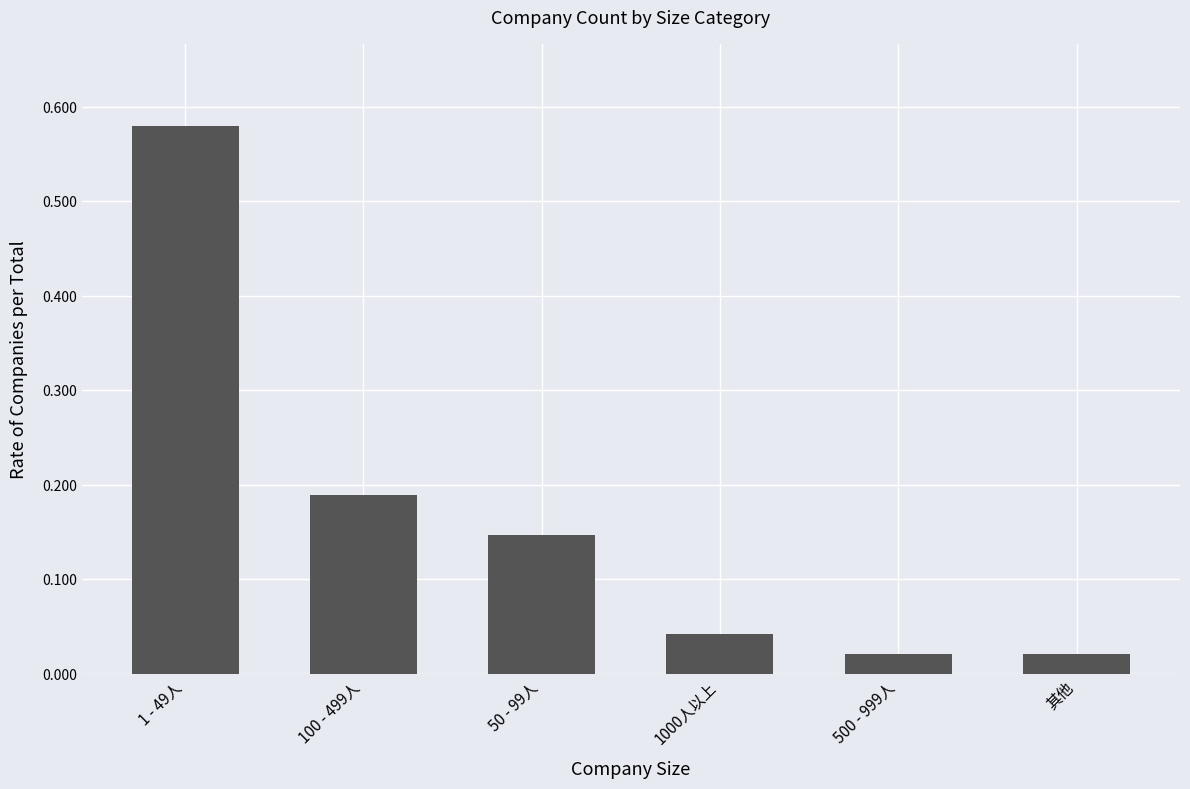

The chart shows a value of 0.1 at 1000人以上. True or false?

False